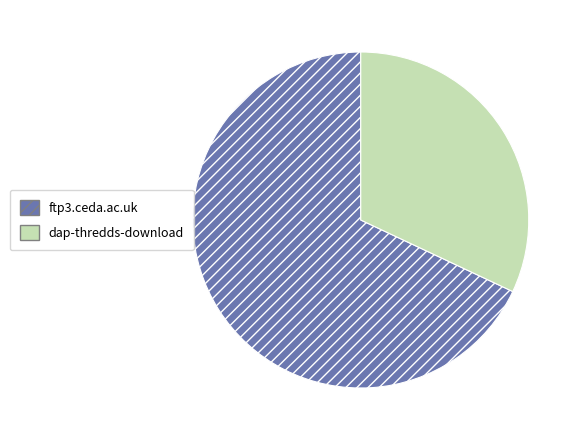

Combined, do dap-thredds-download and ftp3.ceda.ac.uk account for over 50%?

Yes